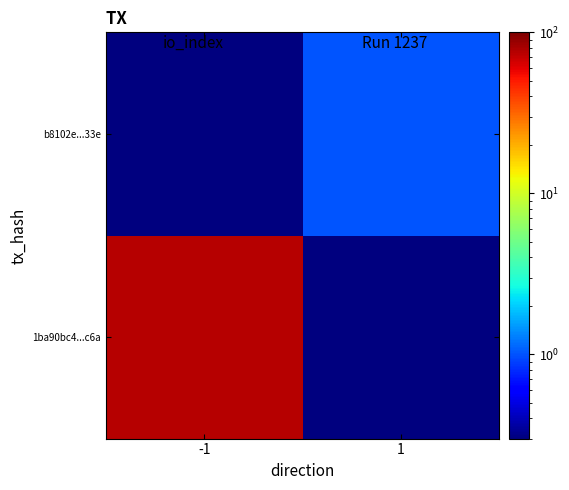

List the series in order of their overall mean, lowest first.

b8102e...33e, 1ba90bc4...c6a